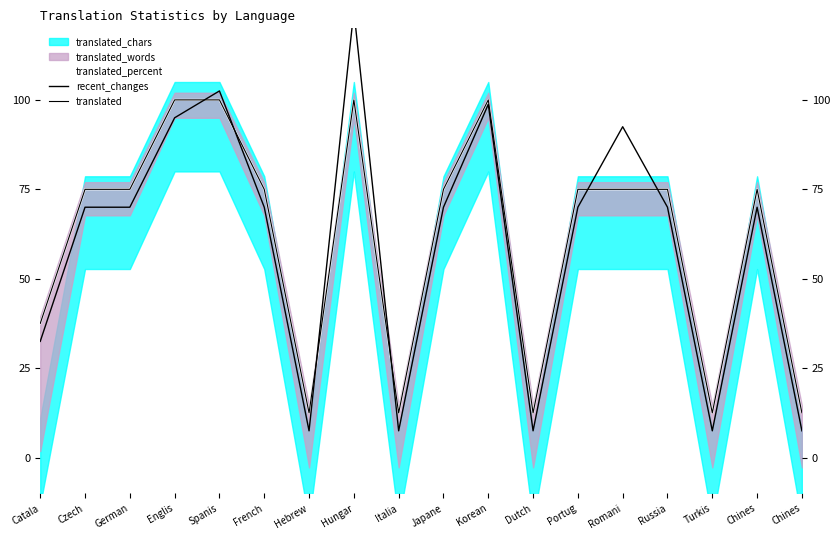

Which category has the highest value across all series?

Hungar